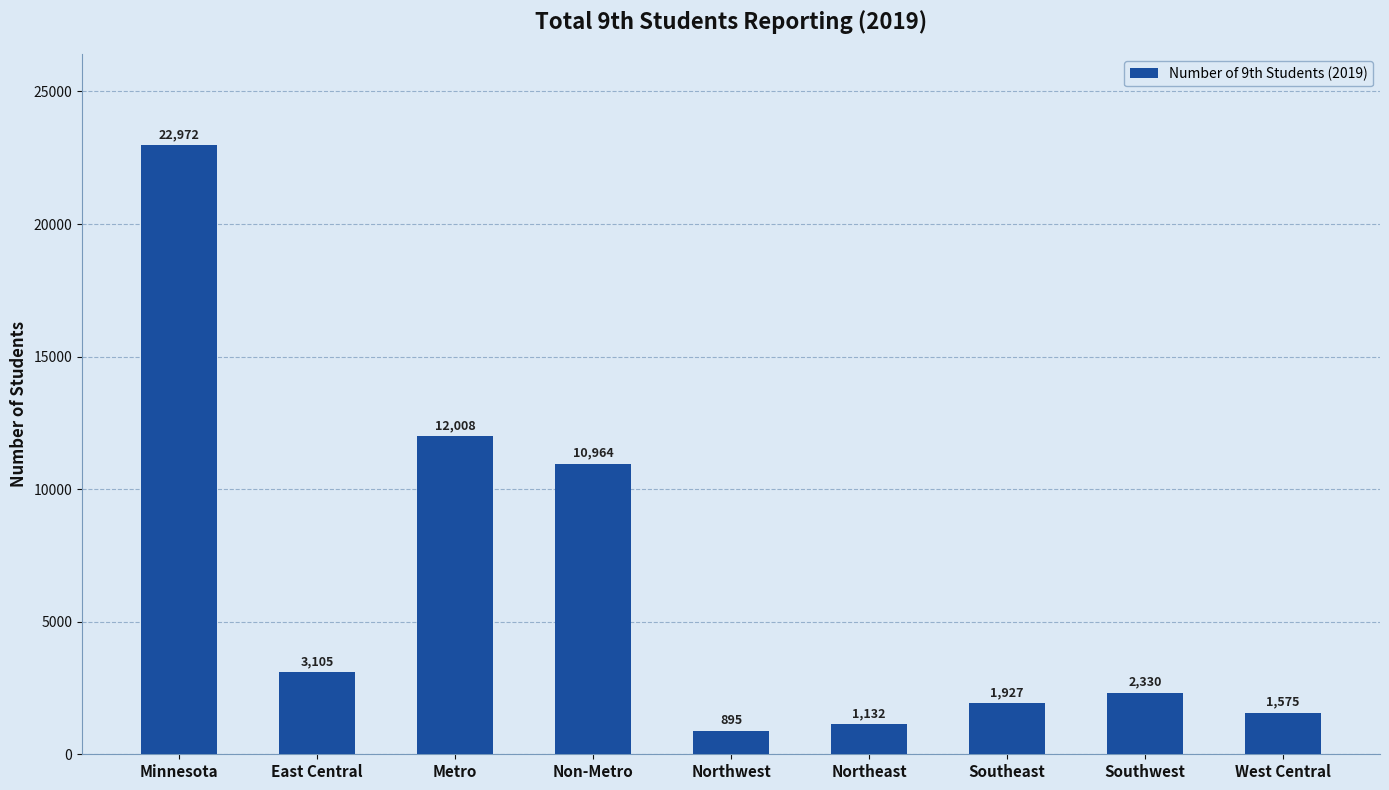

Approximately how many times larger is the value at West Central compared to Non-Metro?

0.1